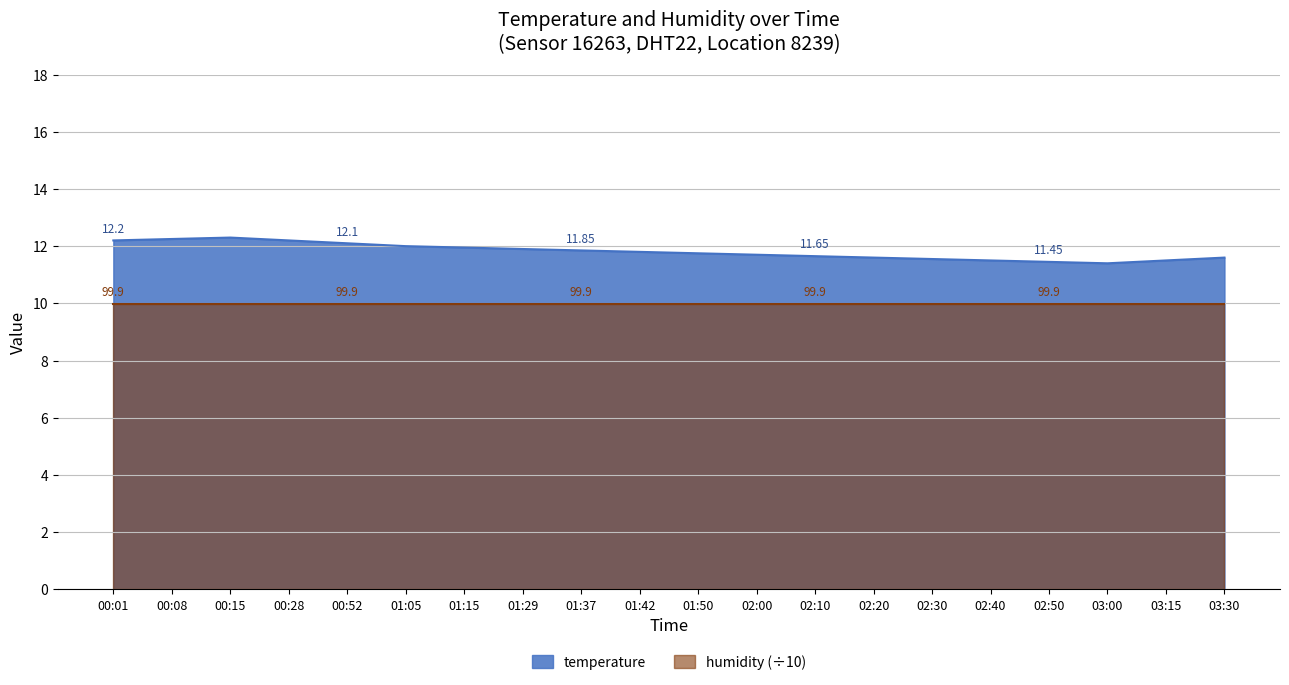

List the labels in order of value, largest first.

00:15, 00:08, 00:01, 00:28, 00:52, 01:05, 01:15, 01:29, 01:37, 01:42, 01:50, 02:00, 02:10, 02:20, 03:30, 02:30, 02:40, 03:15, 02:50, 03:00